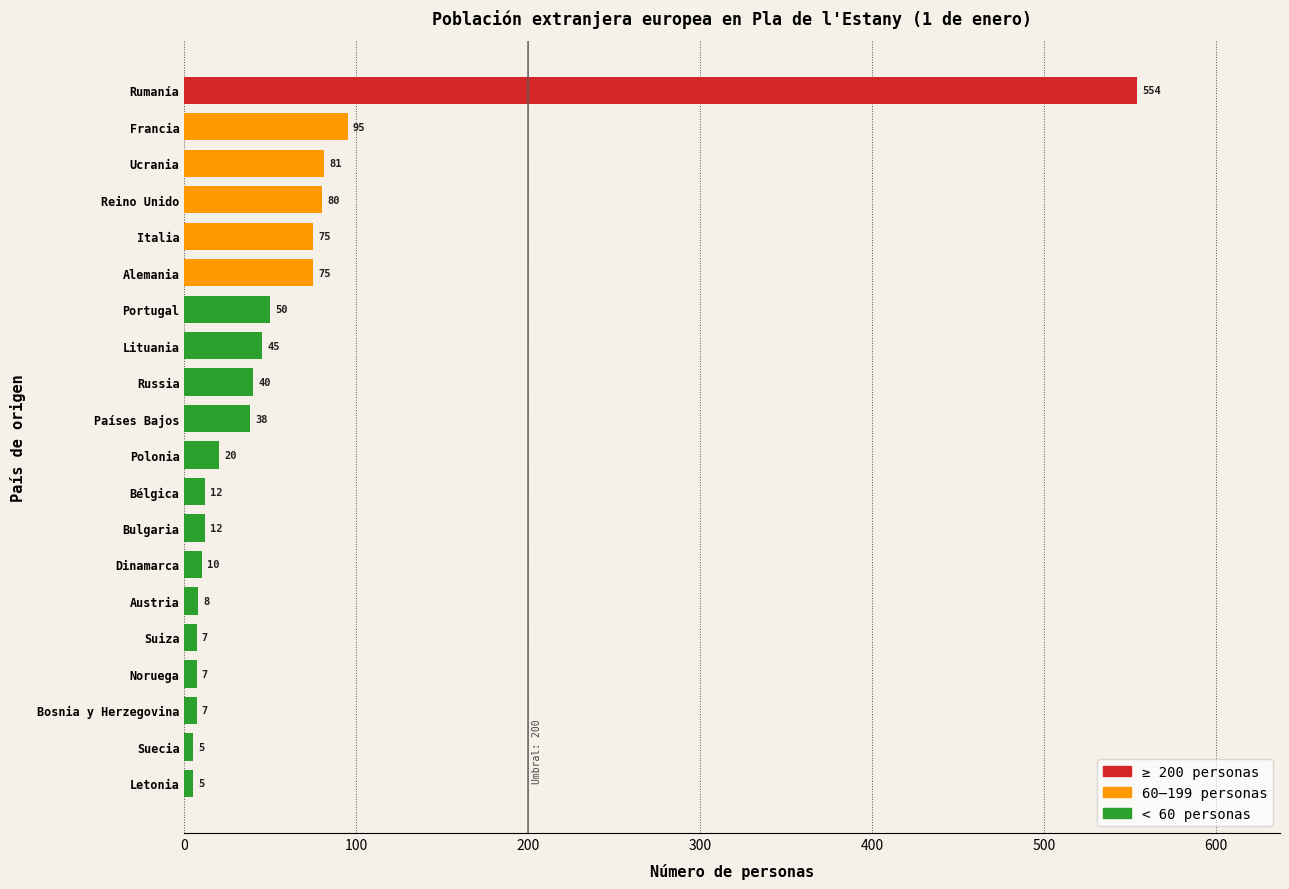

Are the bars horizontal?

Yes